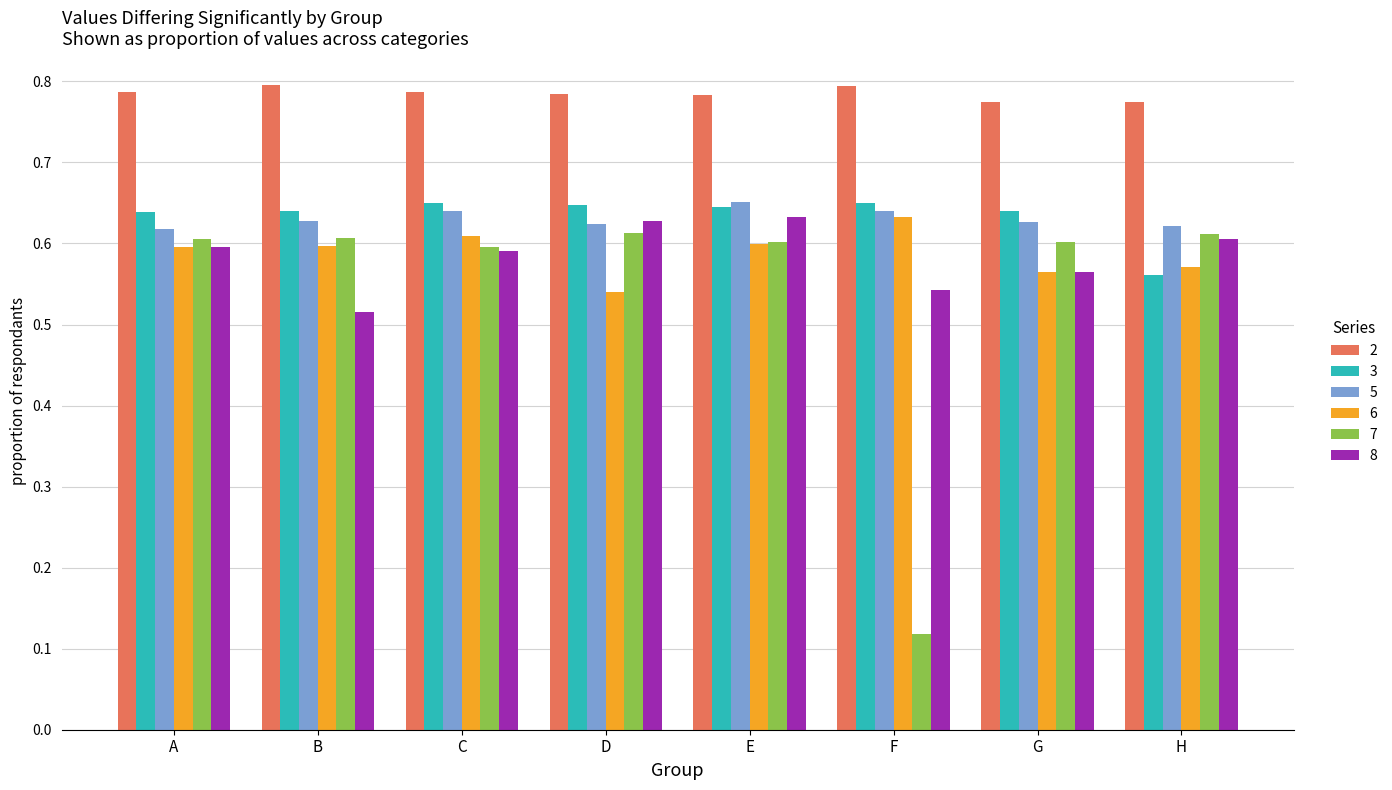

What is the total value across all series at A?

3.8